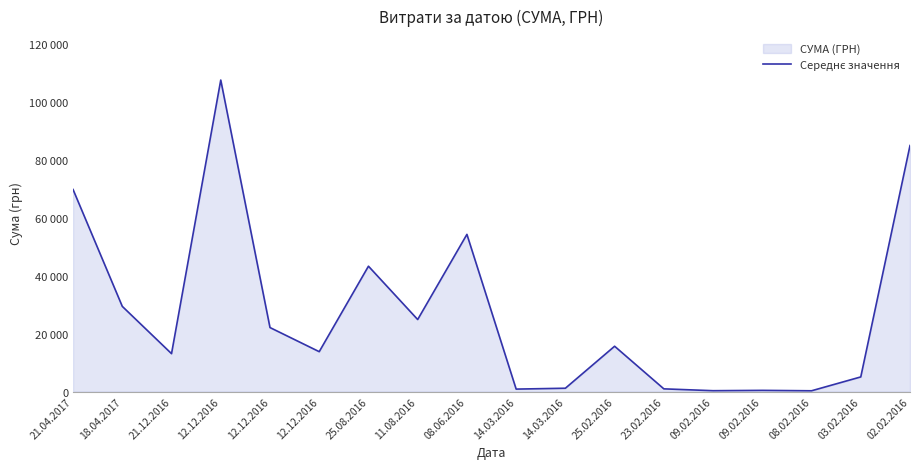

Does the chart display data point markers on the line(s)?

No